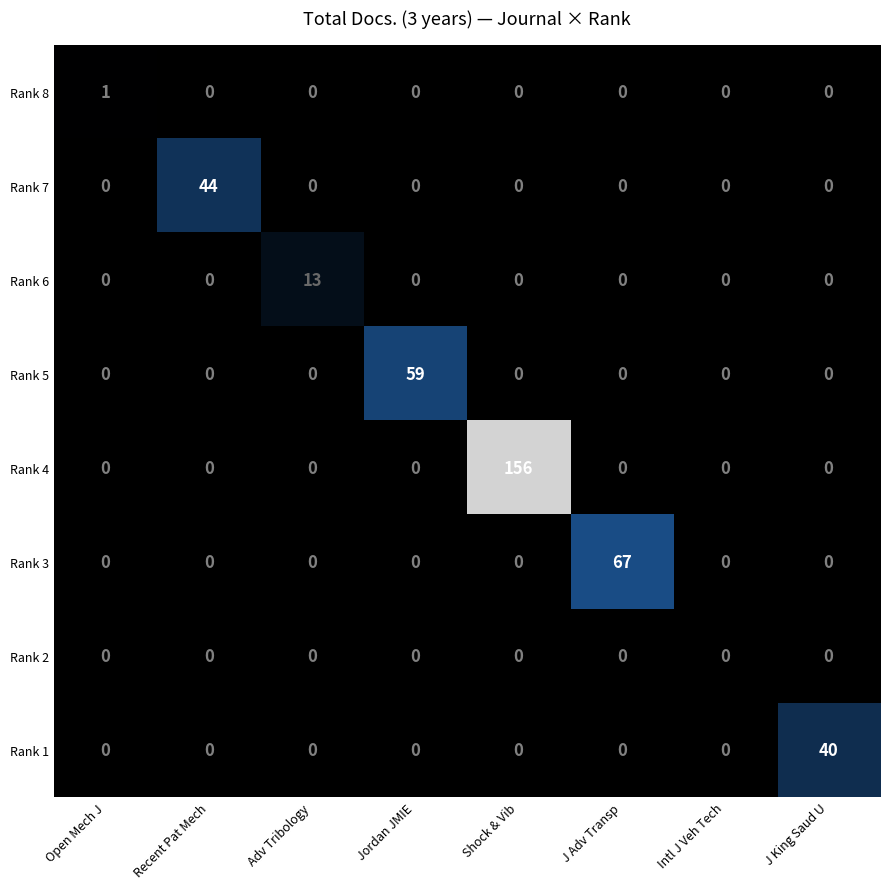

How many series are shown in this chart?

8